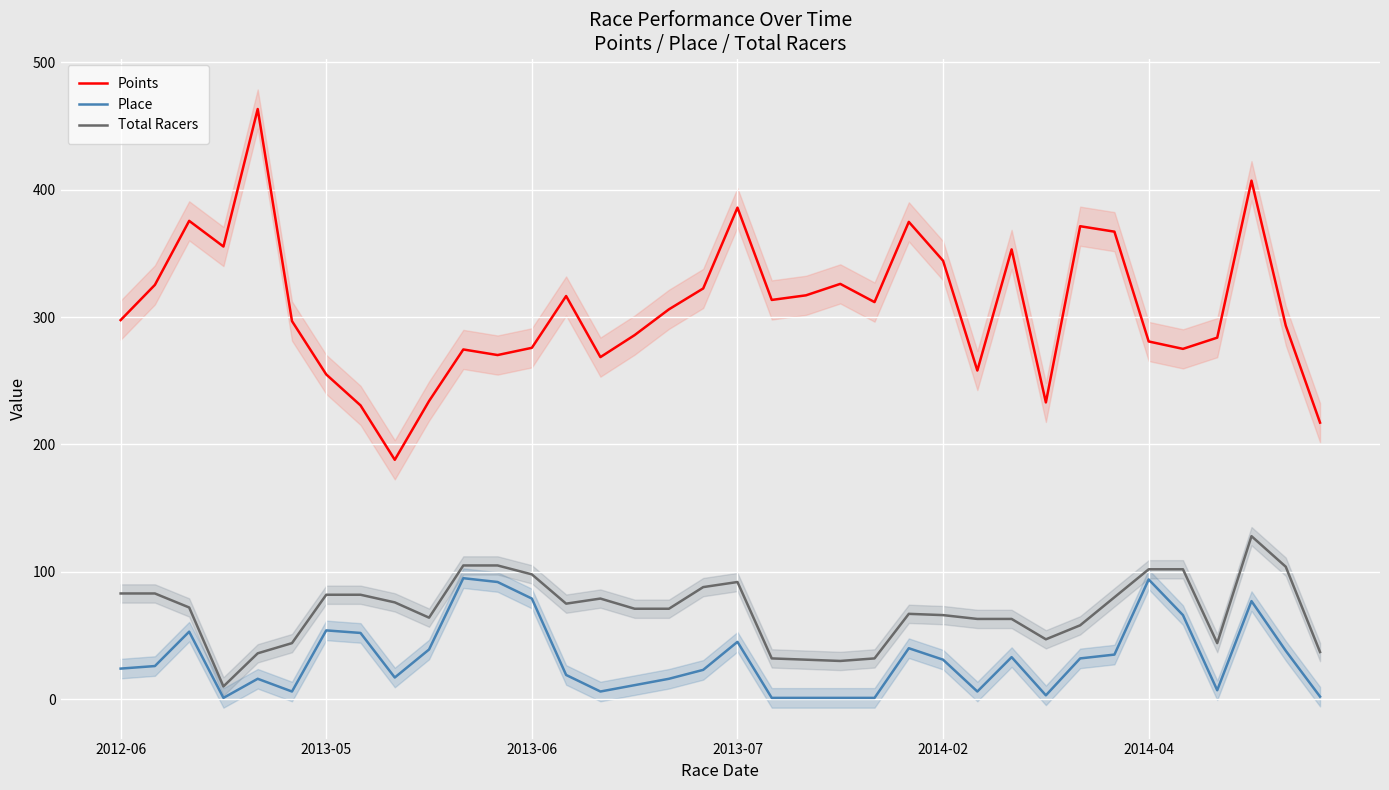

True or false: Points and Total Racers cross at least once.

False